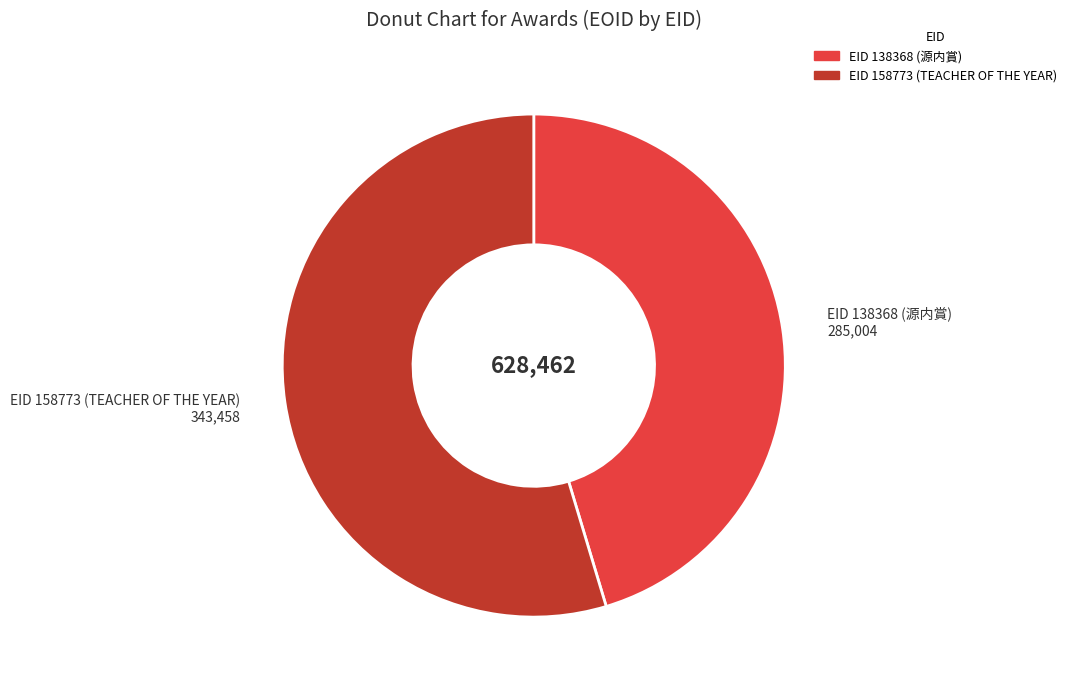

Is there a majority slice in this chart?

Yes